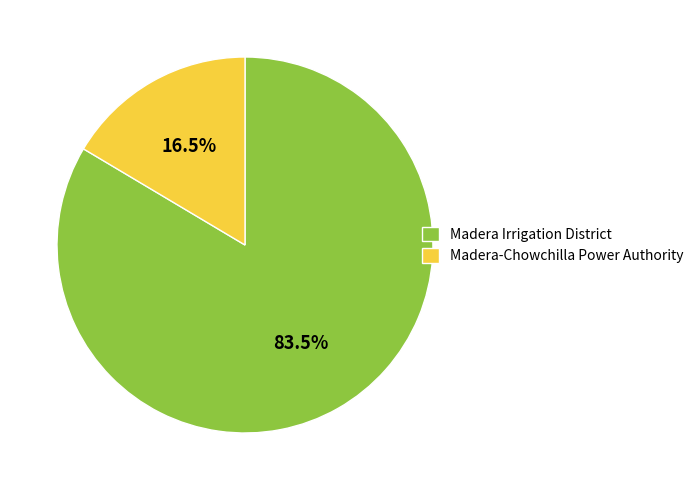

Between Madera Irrigation District and Madera-Chowchilla Power Authority, which is larger?

Madera Irrigation District